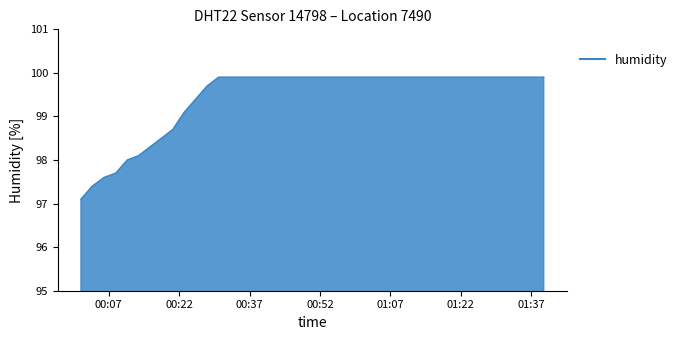

What is the smallest value displayed?

97.1